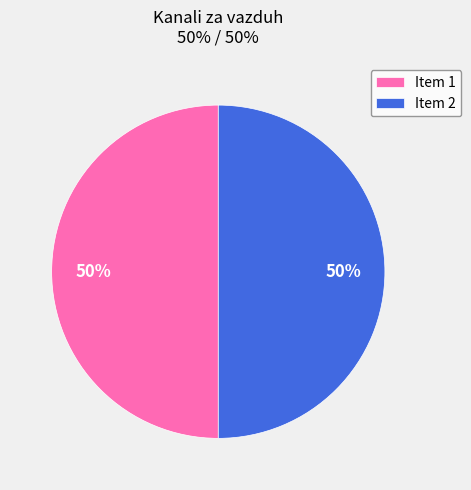

True or false: Item 1 accounts for 50% of the total.

True